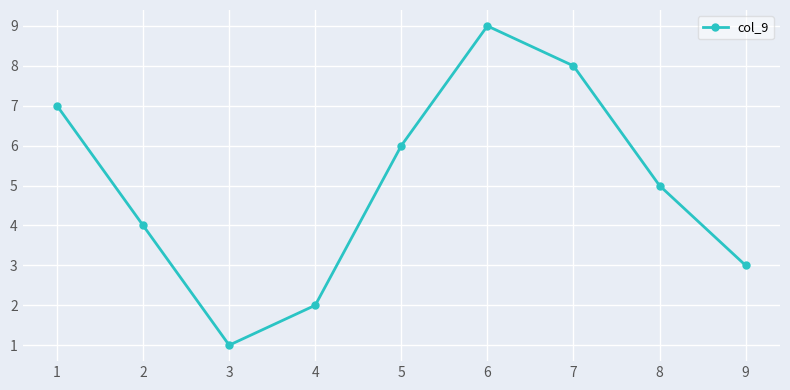

Does the chart have visible grid lines?

Yes